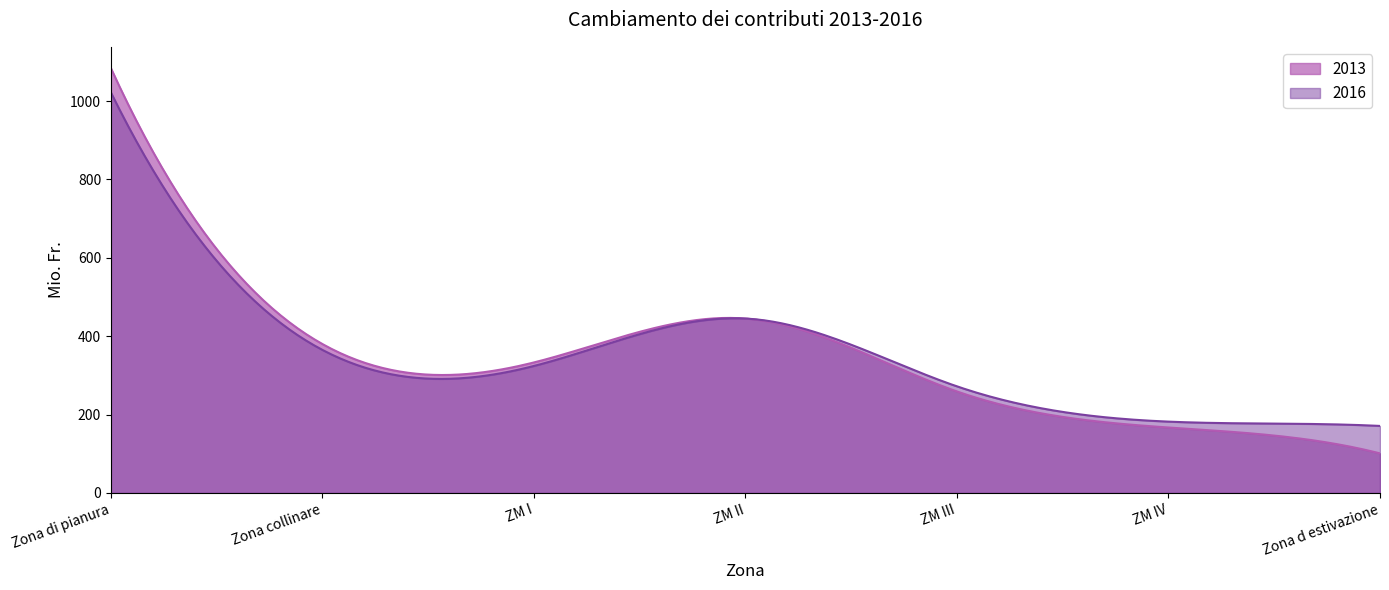

What is the difference between the 2016 values at Zona d estivazione and ZM II?

274